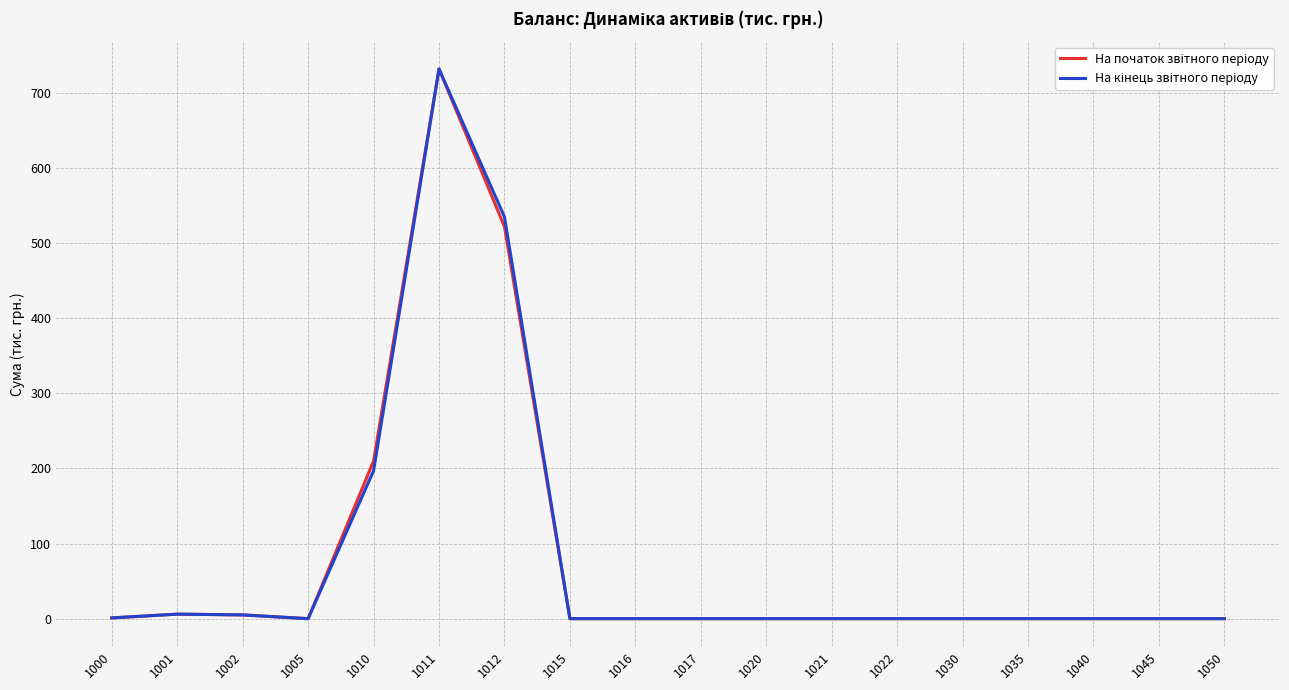

What is the greatest value displayed?

732